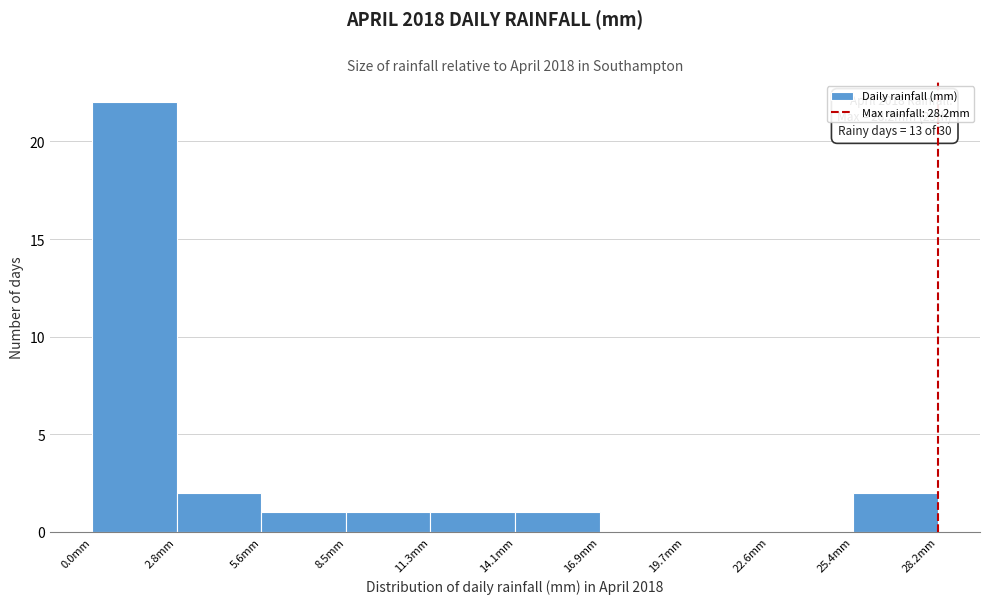

Over which range of the x-axis is the bar tallest?

0.0 to 3.0